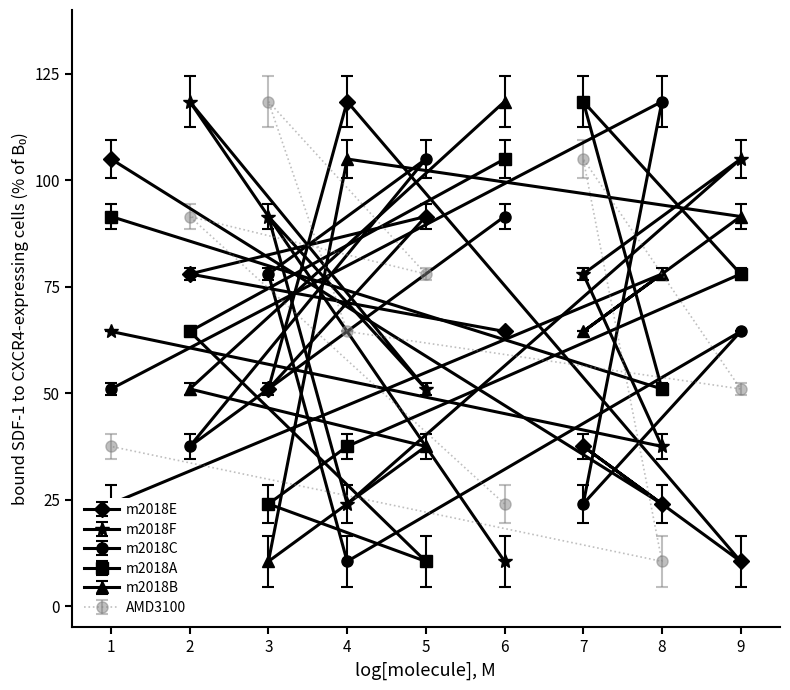

Count the number of categories in the chart.

9